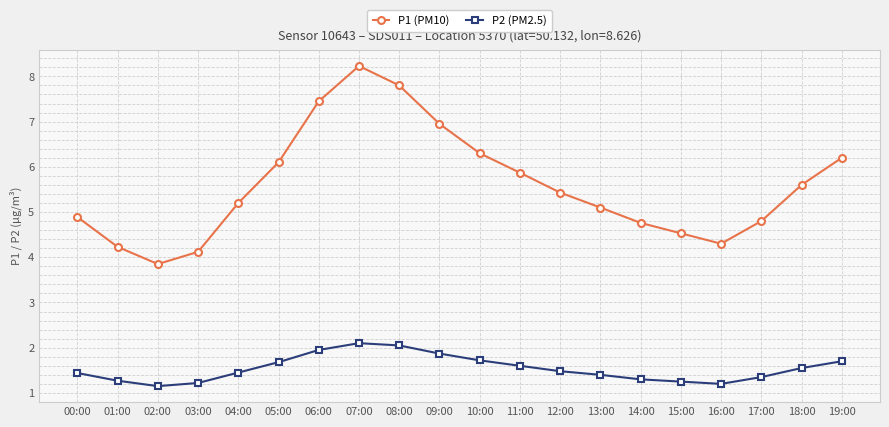

The P2 (PM2.5) series shows 1.7 at 10:00. True or false?

True